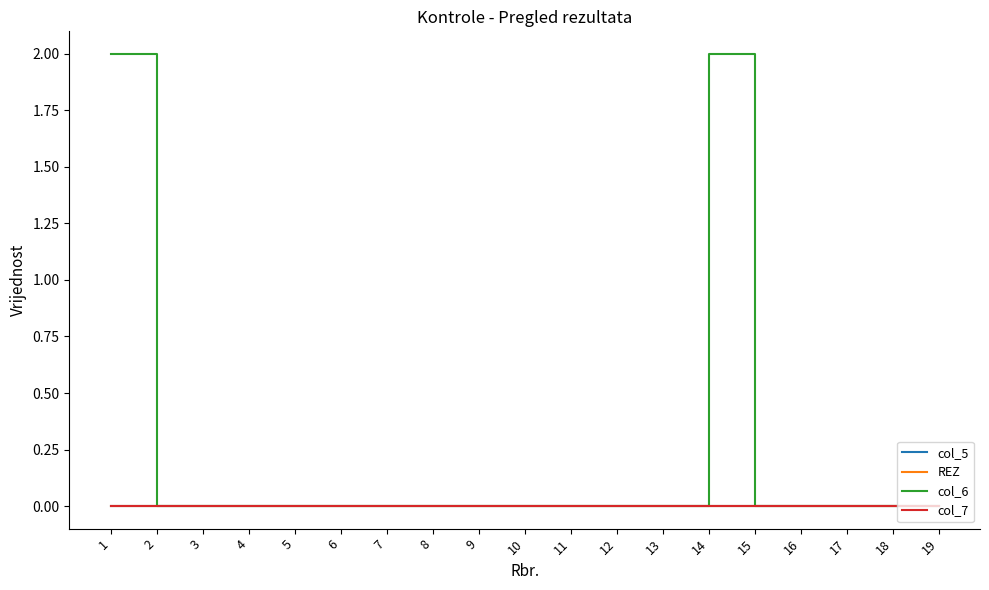

Reading right to left, transcribe all the data shown in this chart.

col_5: 0	0	0	0	0	0	0	0	0	0	0	0	0	0	0	0	0	0	0
REZ: 0	0	0	0	0	0	0	0	0	0	0	0	0	0	0	0	0	0	0
col_6: 0	0	0	0	0	2	0	0	0	0	0	0	0	0	0	0	0	0	2
col_7: 0	0	0	0	0	0	0	0	0	0	0	0	0	0	0	0	0	0	0